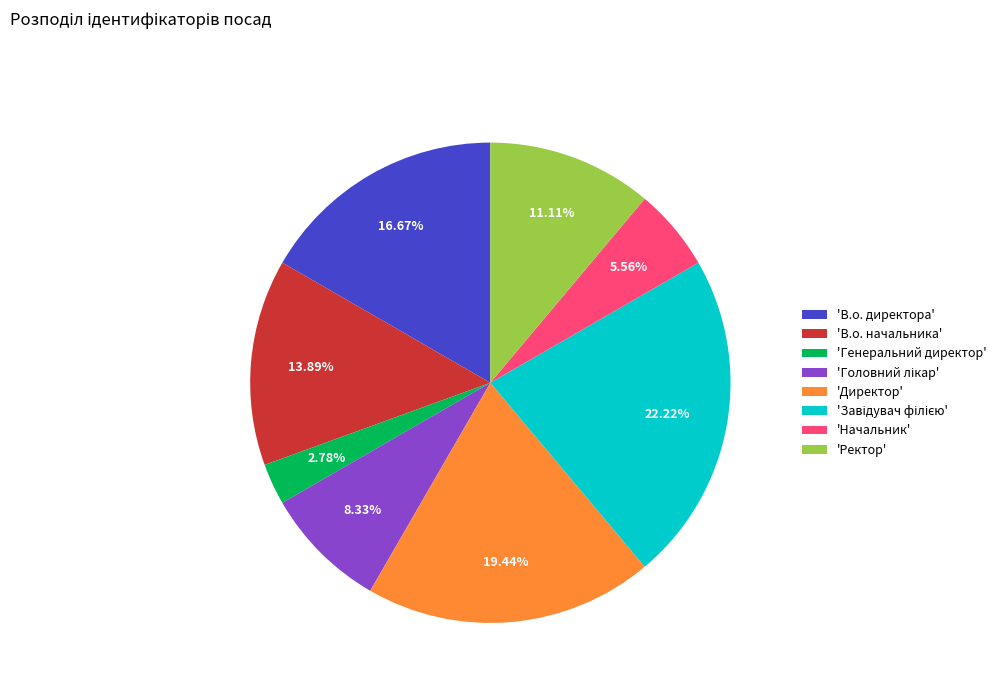

Combined, do 'Начальник' and 'В.о. начальника' account for over 50%?

No